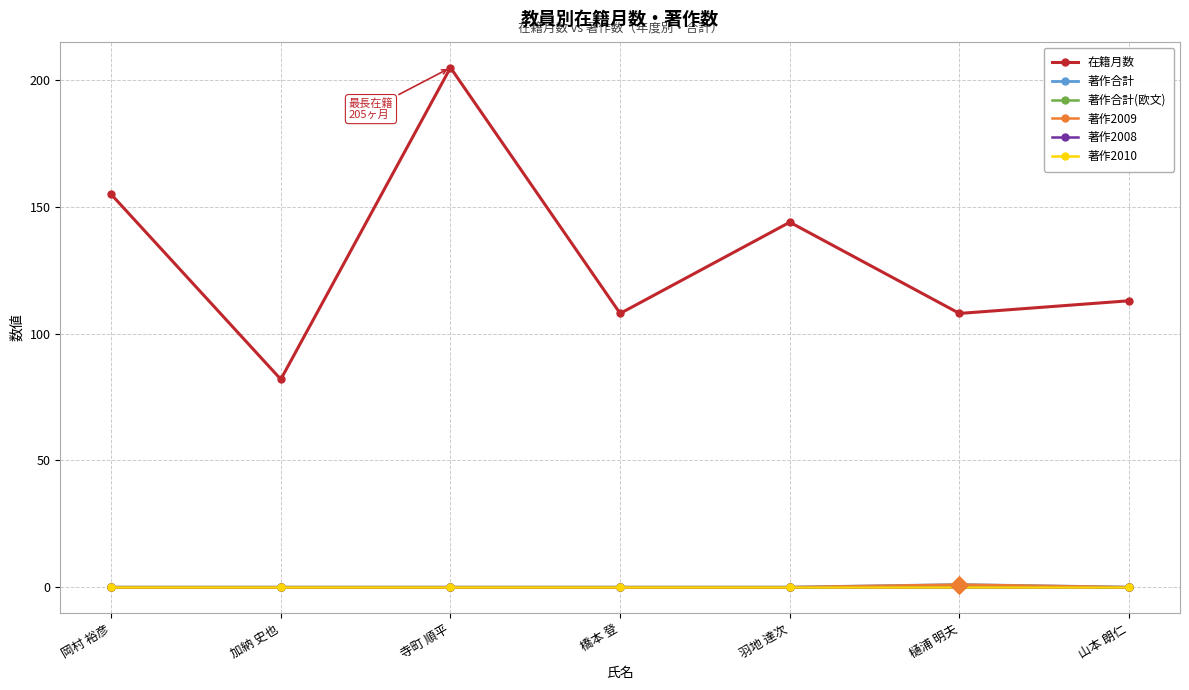

What is the total value across all series at 寺町 順平?

205